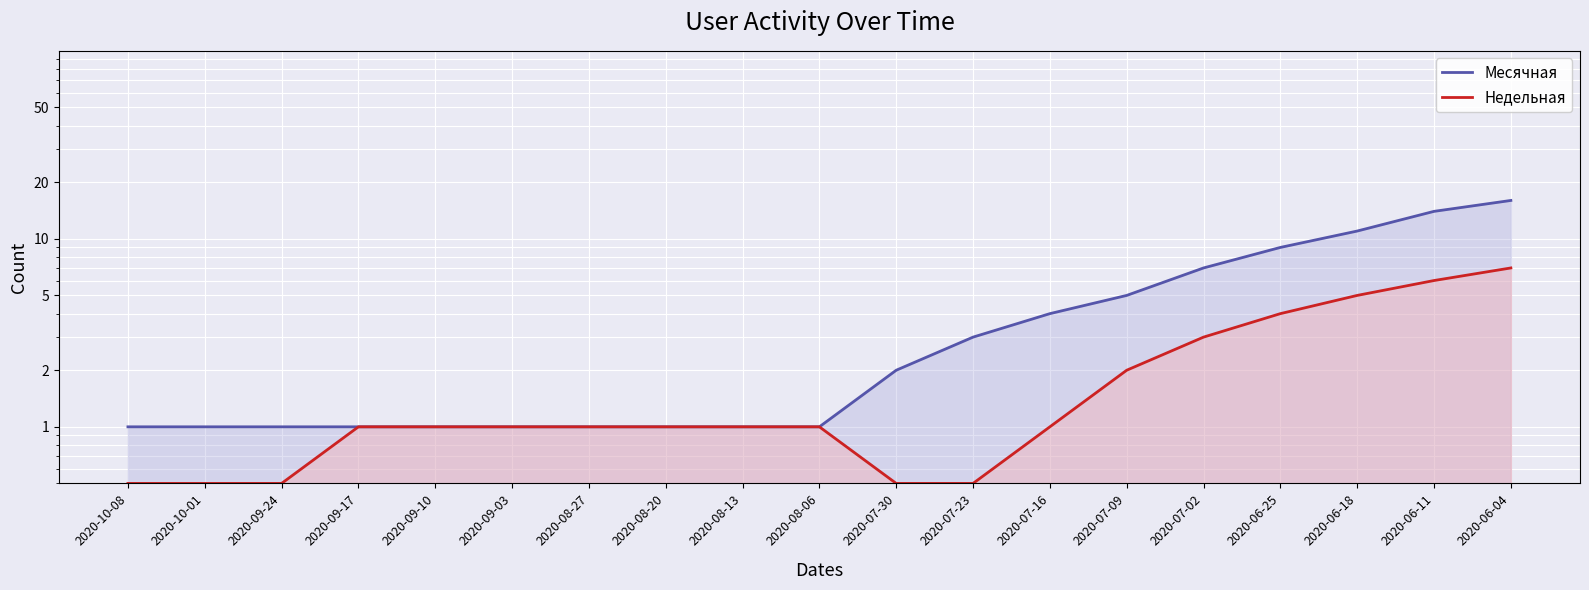

Between 2020-10-08 and 2020-06-11, which series saw the biggest shift?

Месячная